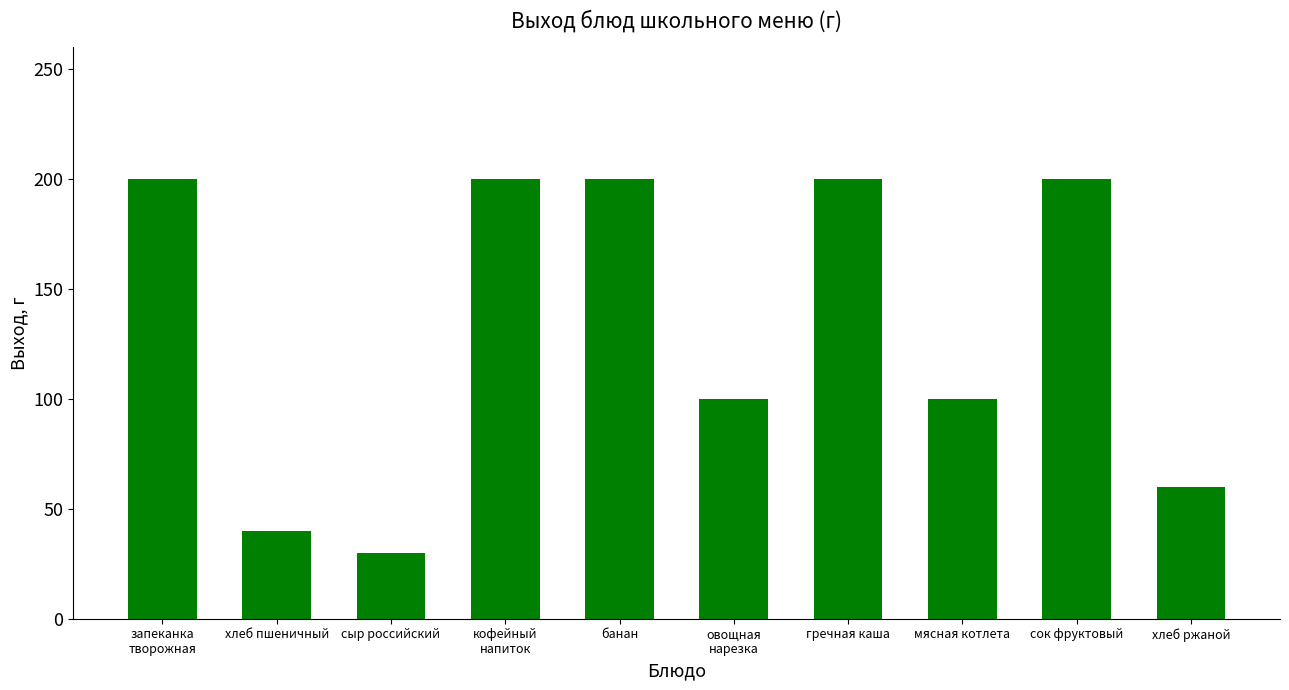

What is the minimum value shown in the chart?

30